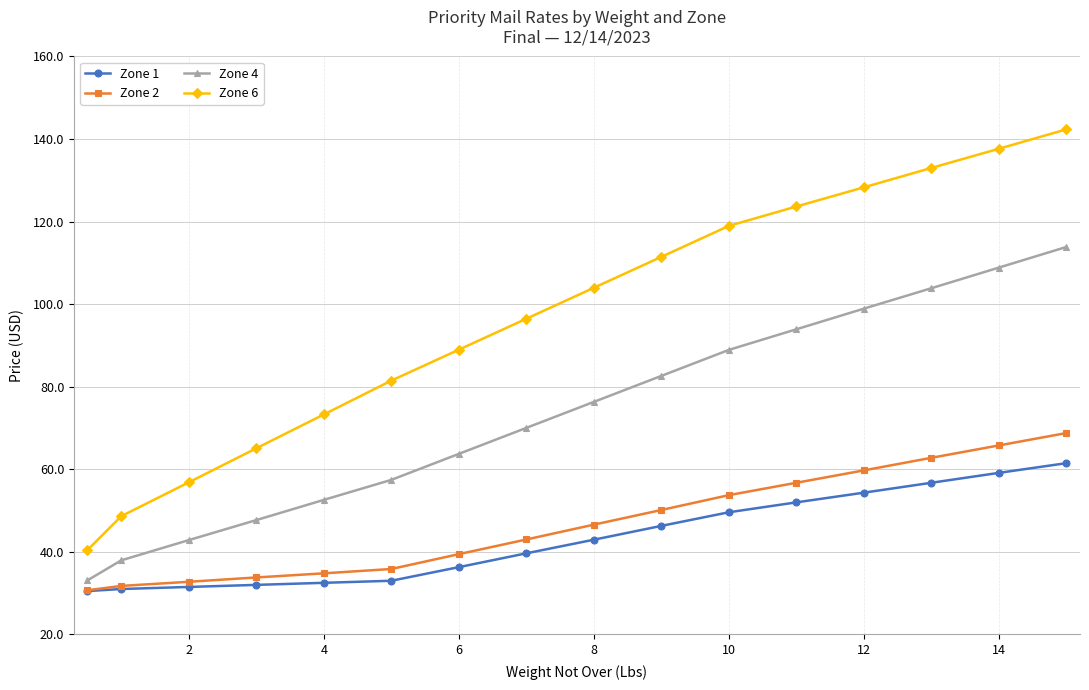

How many categories are shown in the chart?

16